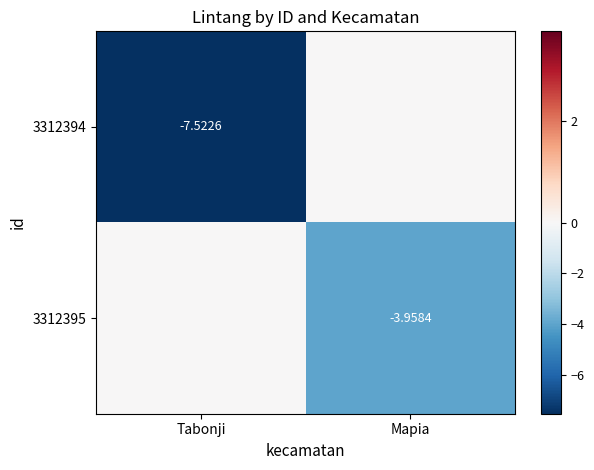

What is the minimum value shown in the chart?

-7.5